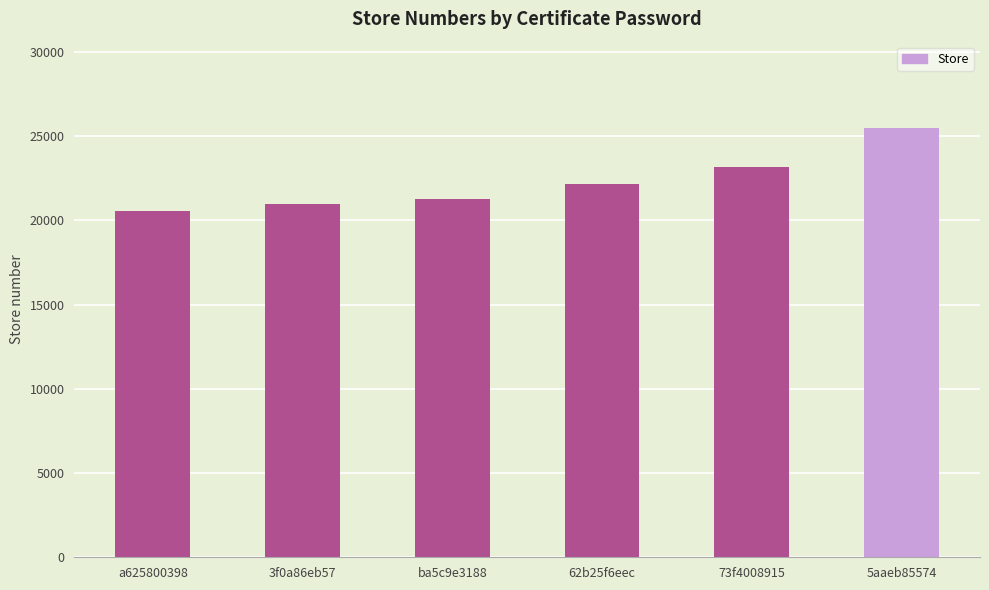

How many bars are there in total?

6